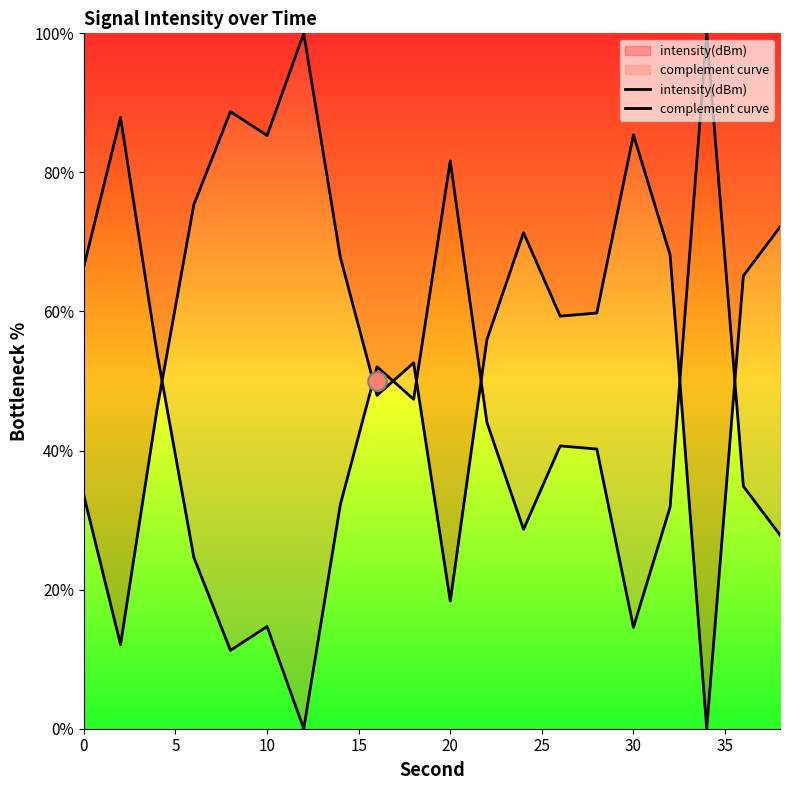

What are all the series names shown in the legend?

intensity(dBm), complement curve